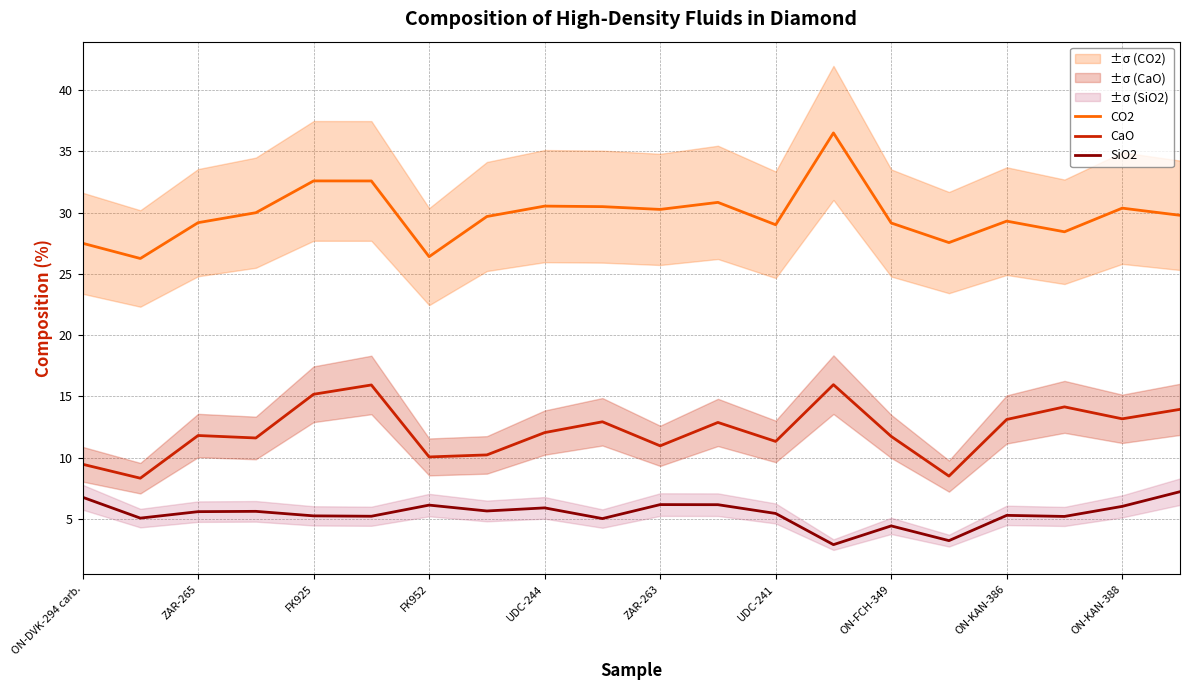

True or false: CaO has a value of 9.5 at ON-DVK-294 carb..

True